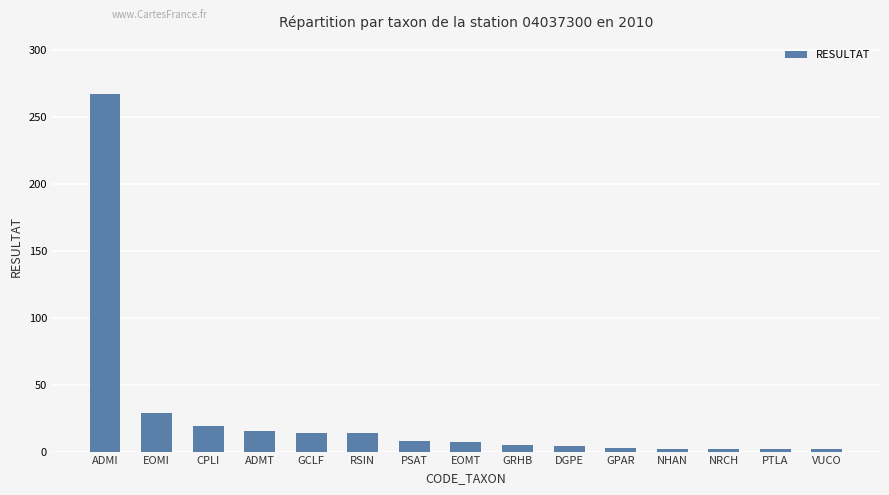

Where is the data nearest to the value 134?

EOMI